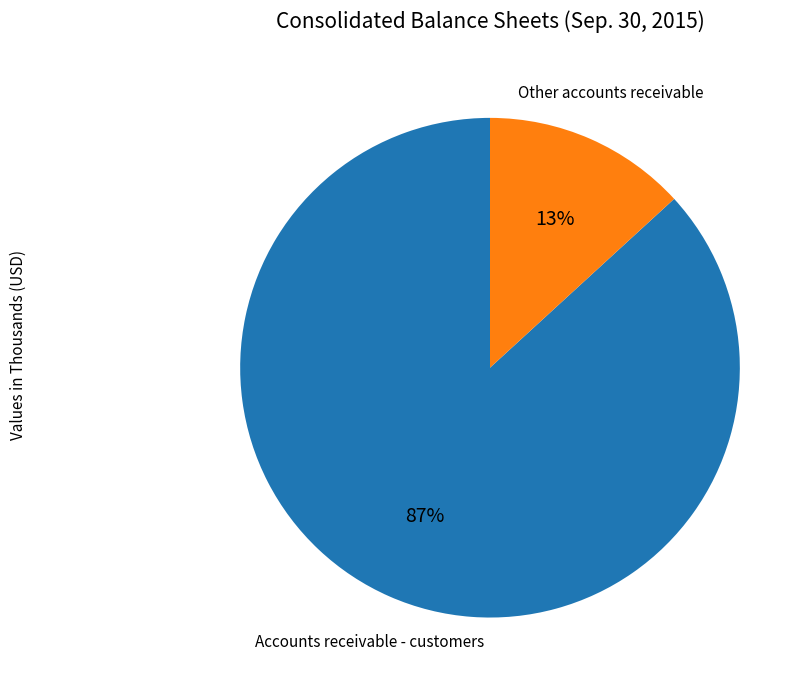

Is there any slice that represents more than half of the pie?

Yes